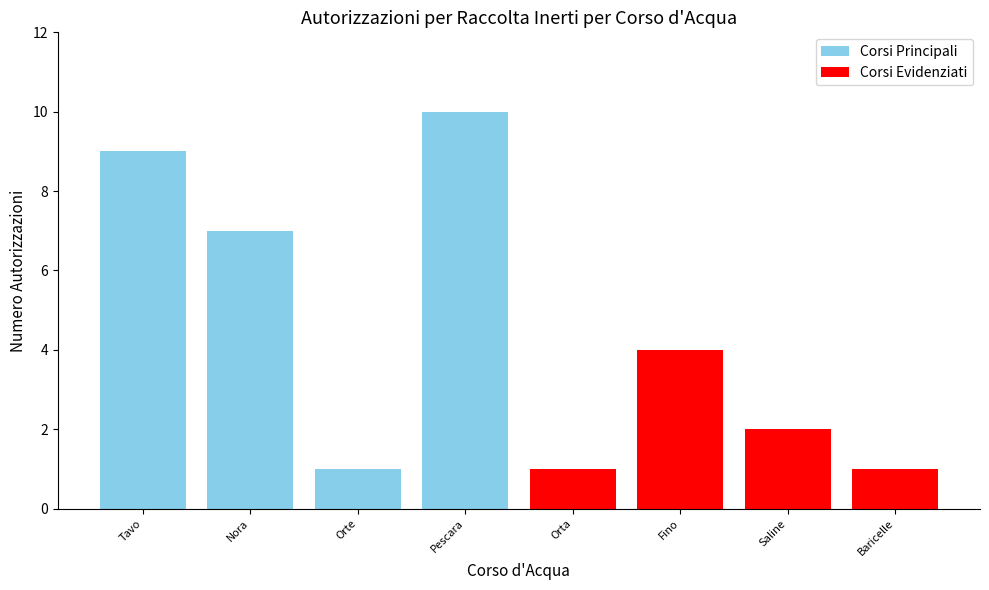

The chart shows a value of 9 at Tavo. True or false?

True